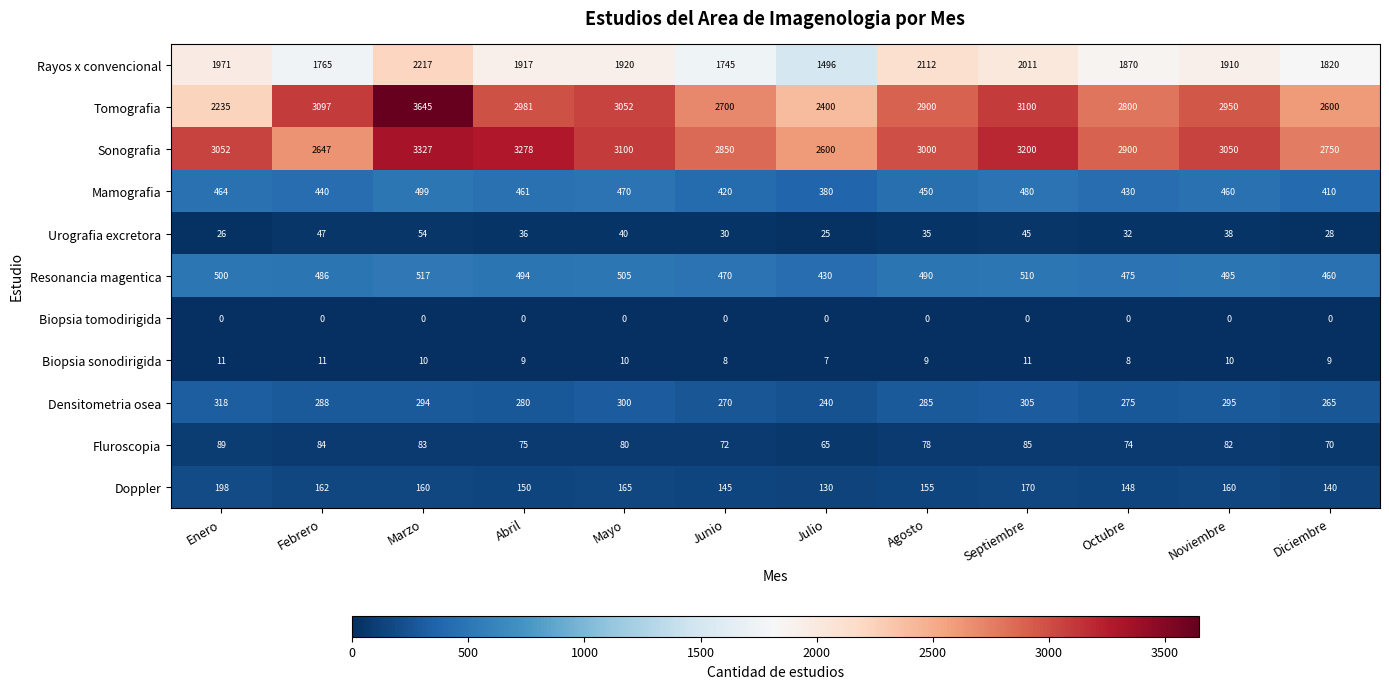

What is the difference between the highest and lowest values at Julio?

2600